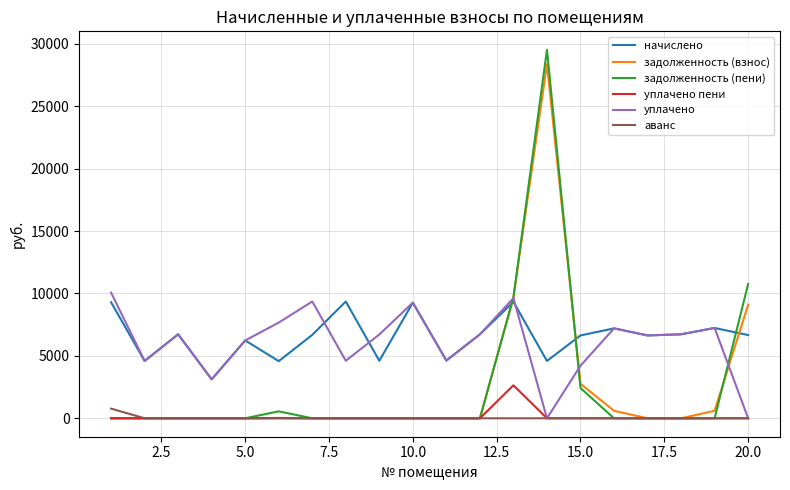

Which series has the largest total across all categories?

начислено